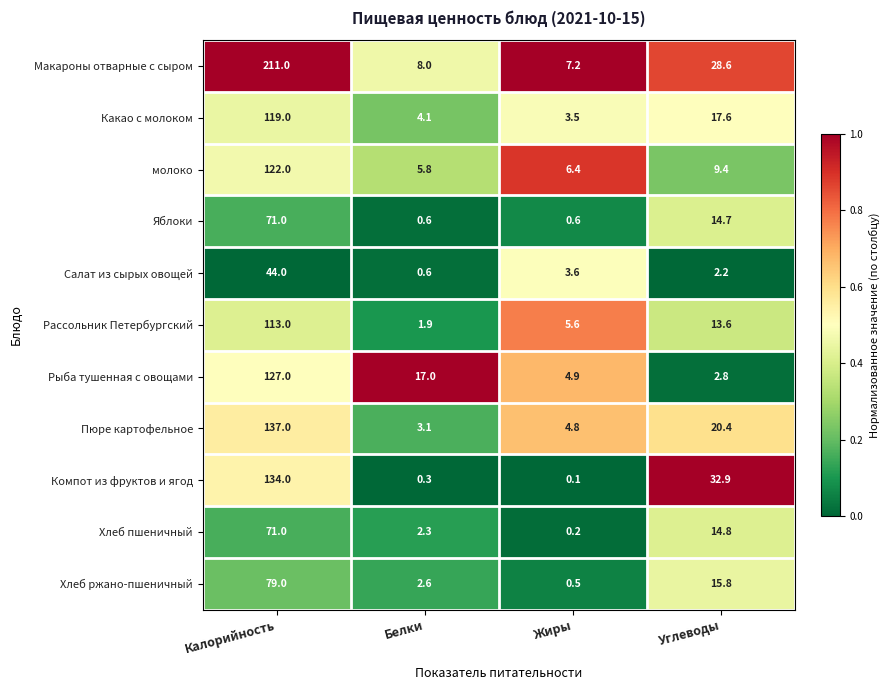

At which category is the sum across all series the highest?

Калорийность